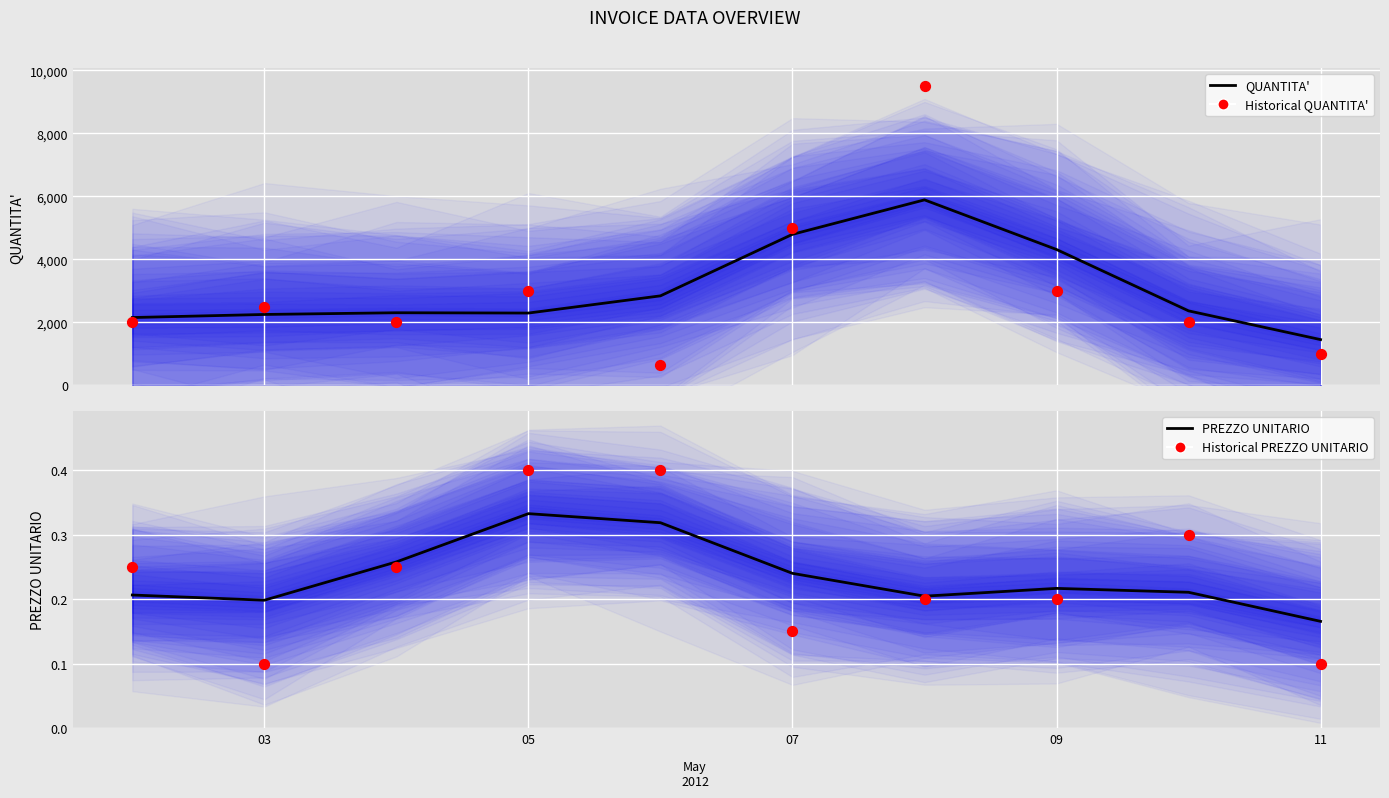

Which series reaches the minimum Y coordinate?

Historical PREZZO UNITARIO